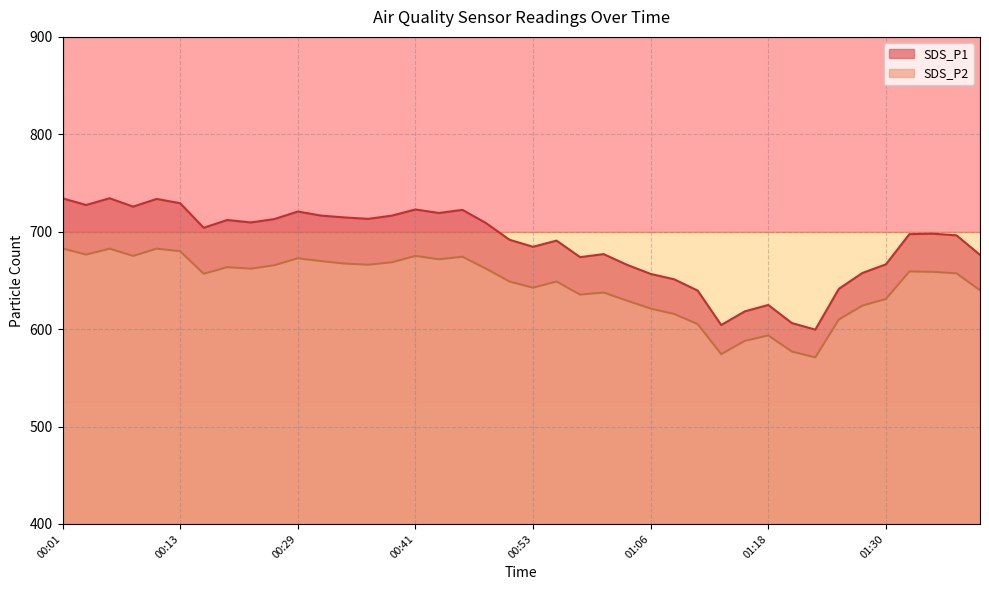

At which category does SDS_P1 reach its first local peak?

00:06